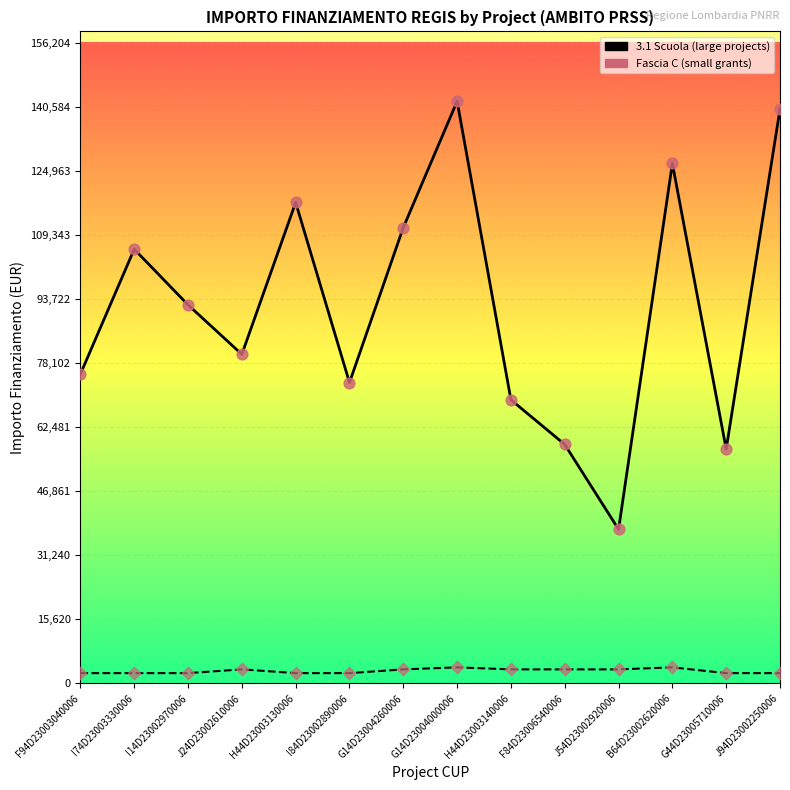

Is the value of Fascia C (small grants) at I84D23002890006 greater than the value of 3.1 Scuola (large projects) at J54D23002920006?

No